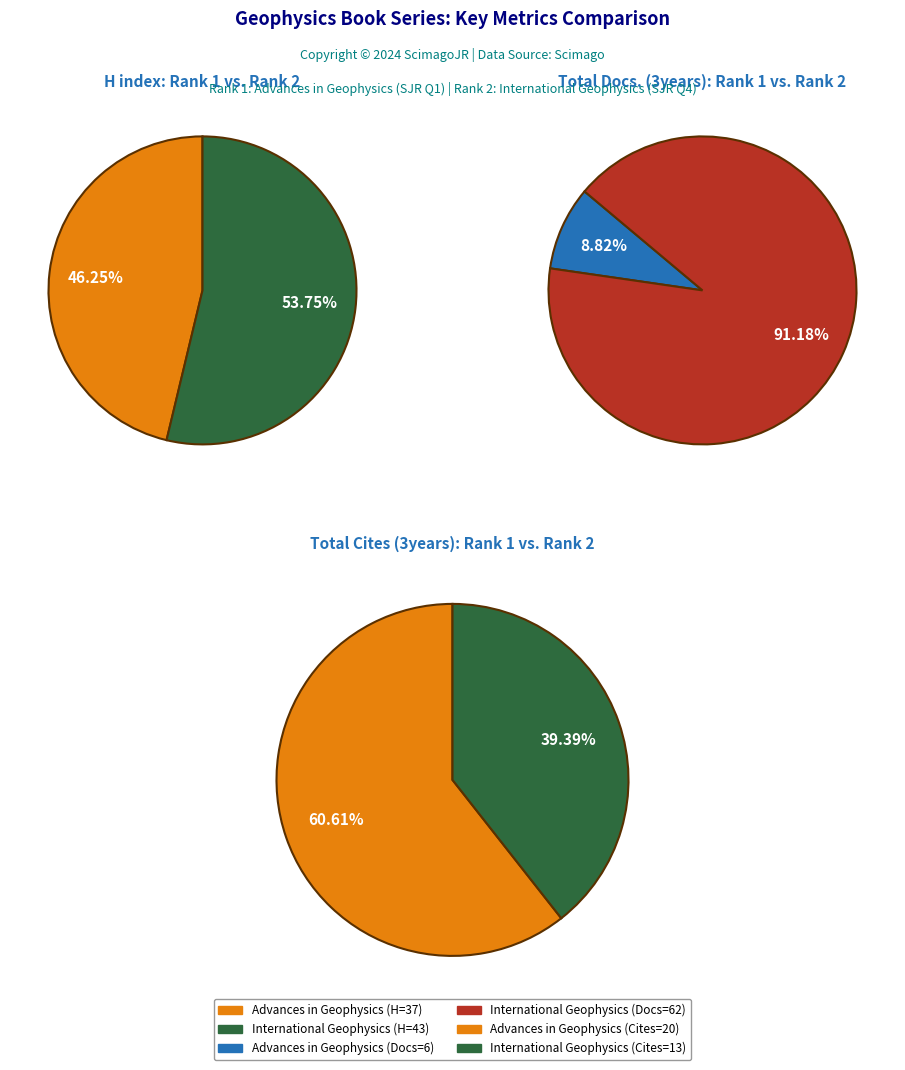

Is Advances in Geophysics the majority of the pie?

No